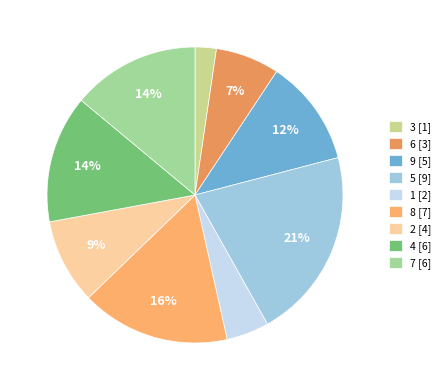

Is it true that 7 is 26% of the pie?

False